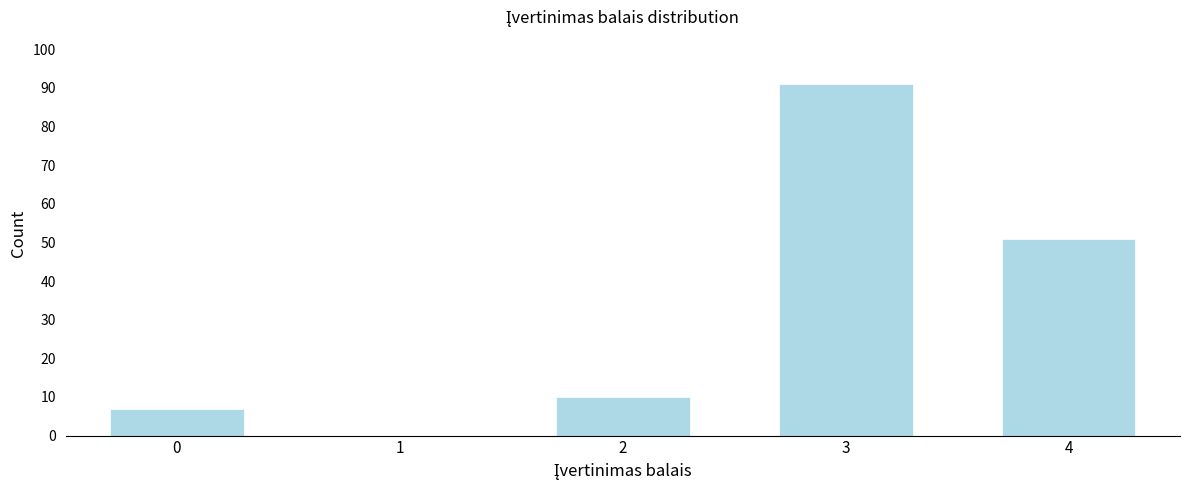

Reading left to right, list all the values displayed in this chart.

0=7	1=0	2=10	3=91	4=51